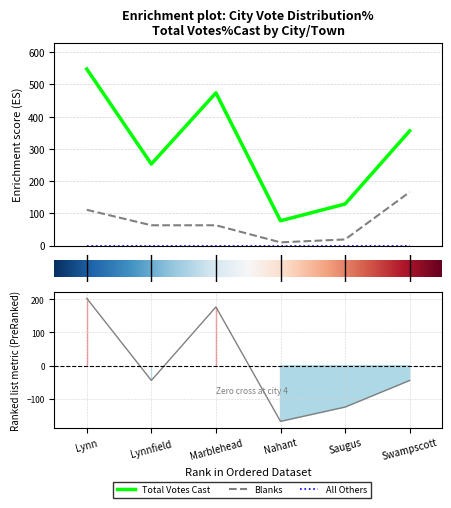

True or false: Blanks and Total Votes Cast intersect in this chart.

False